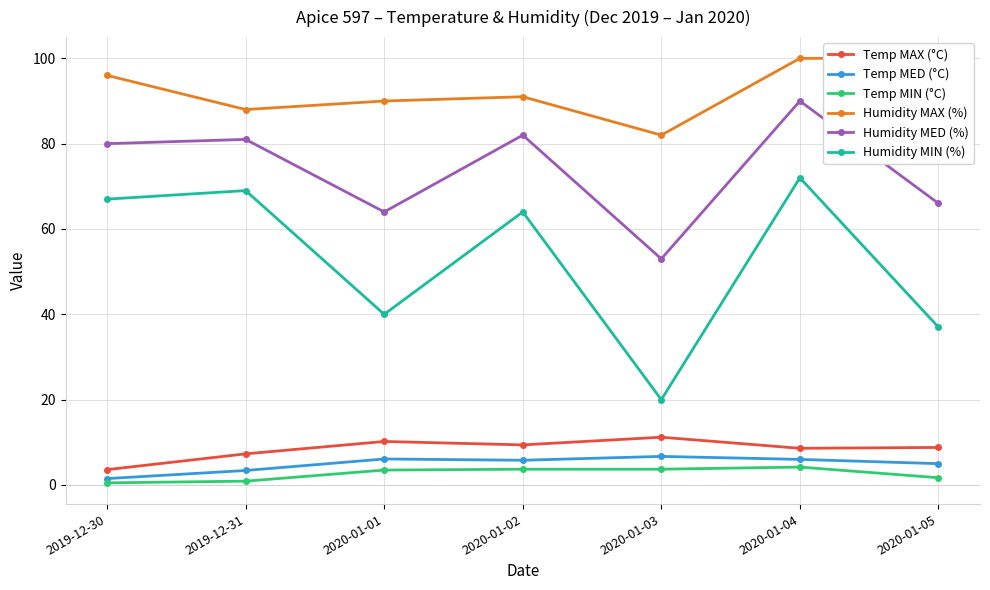

Rank the series by their maximum value, from highest to lowest.

Humidity MAX (%), Humidity MED (%), Humidity MIN (%), Temp MAX (°C), Temp MED (°C), Temp MIN (°C)